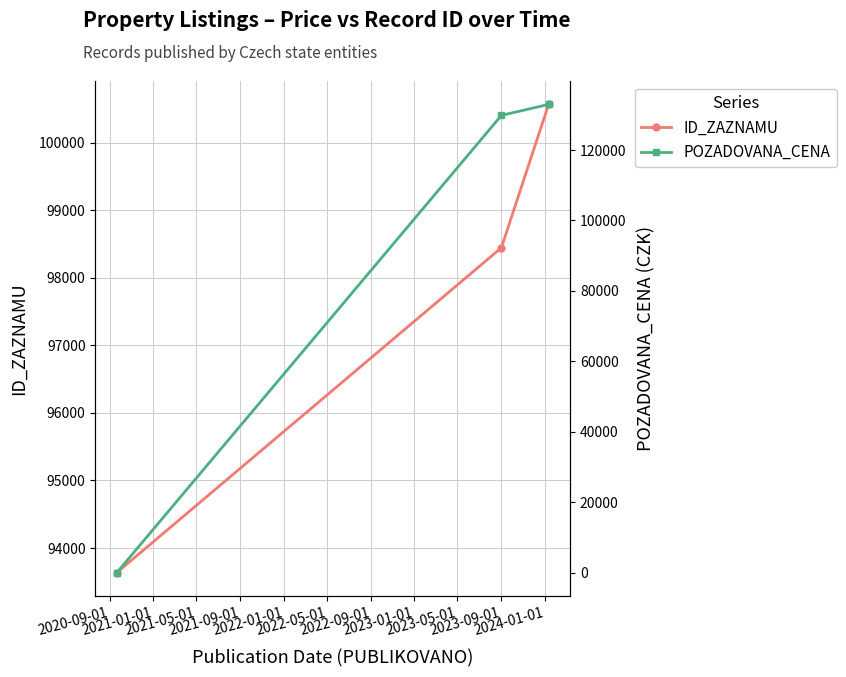

What is the minimum value for ID_ZAZNAMU?

93638